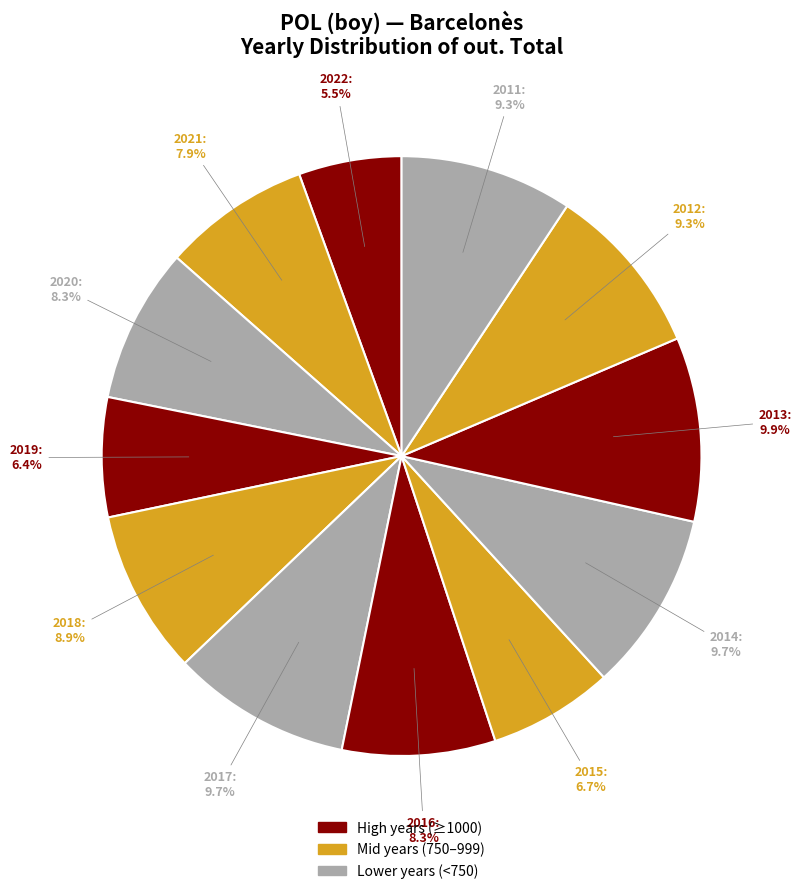

How much of the chart is everything except 2020?

91.7%